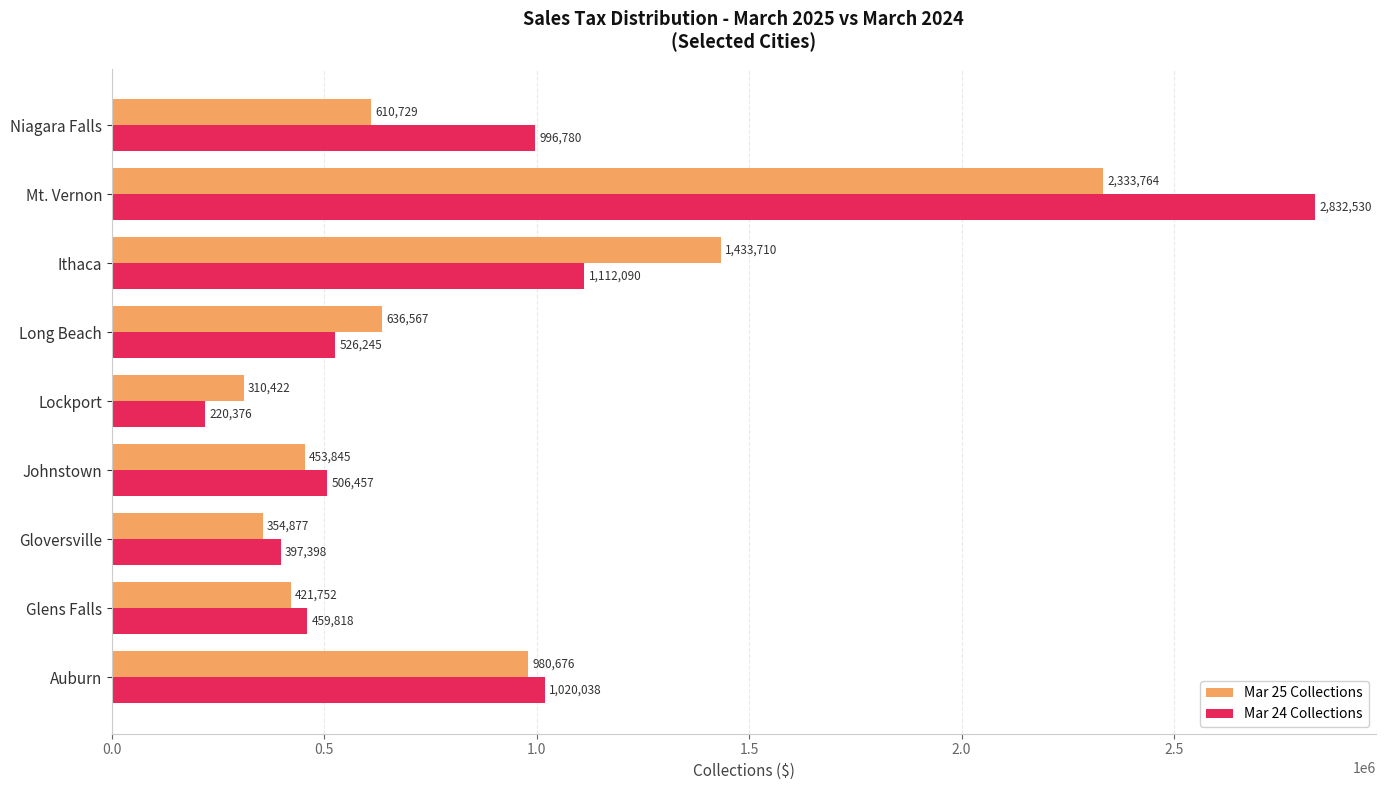

The value of Mar 25 Collections at Ithaca is 1433709.9. True or false?

True